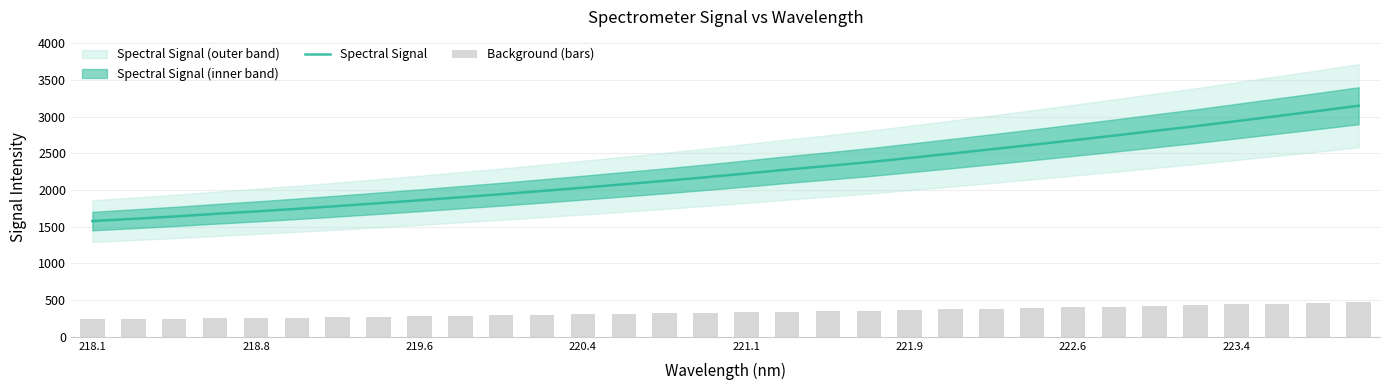

How many values in the Spectral Signal series exceed 2225?

16